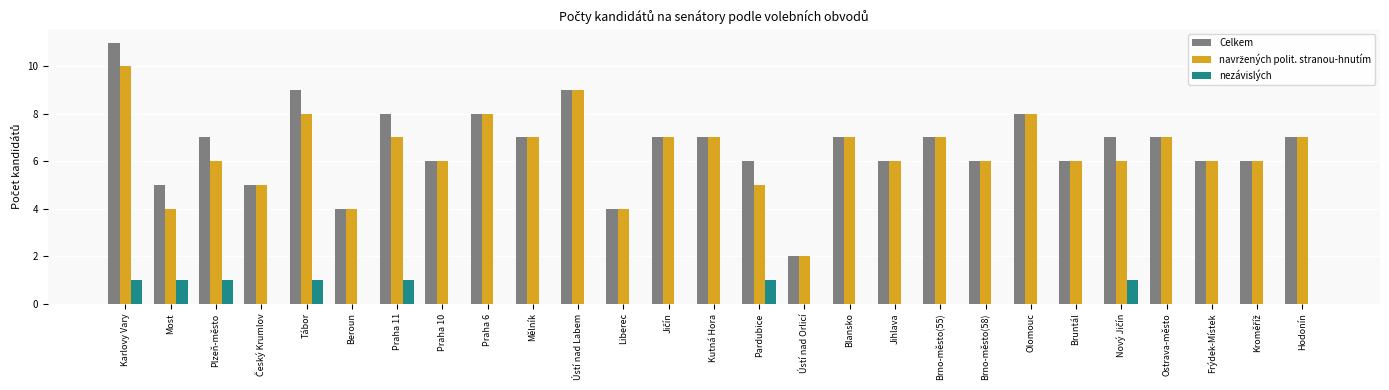

At which category is the sum across all series the highest?

Karlovy Vary